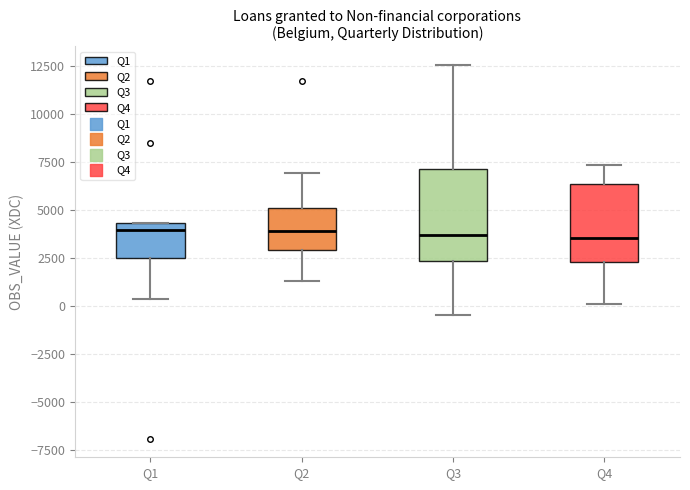

Where is the upper edge of the box for Q1 on the y-axis? The values are not printed on the chart, so give them approximately, as read against the axis.

4500